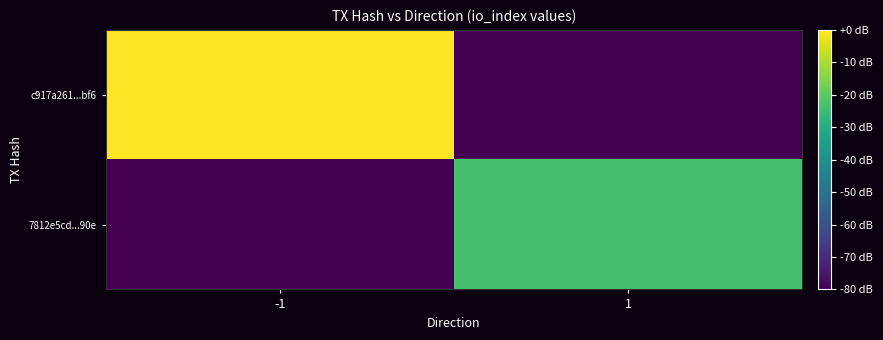

Which category has the lowest value across all series?

1